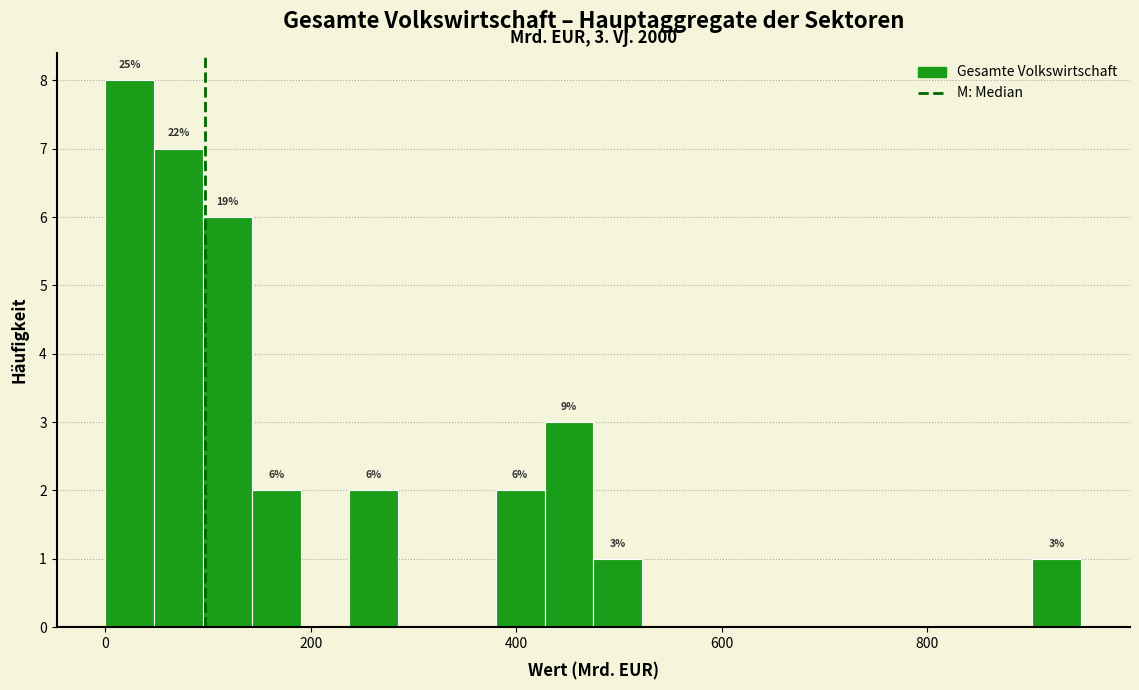

Around what value on the x-axis is the tallest bar? Give the approximate position of its centre, as read against the axis.

20